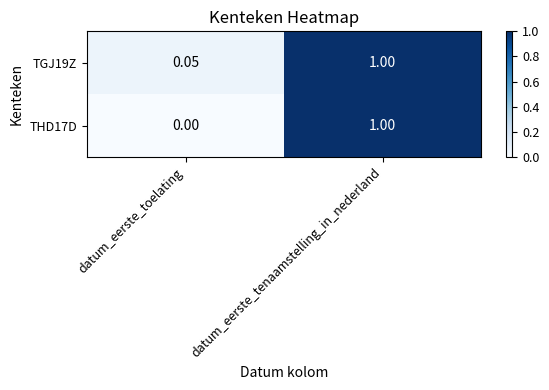

Where is TGJ19Z nearest to the value 0?

datum_eerste_toelating